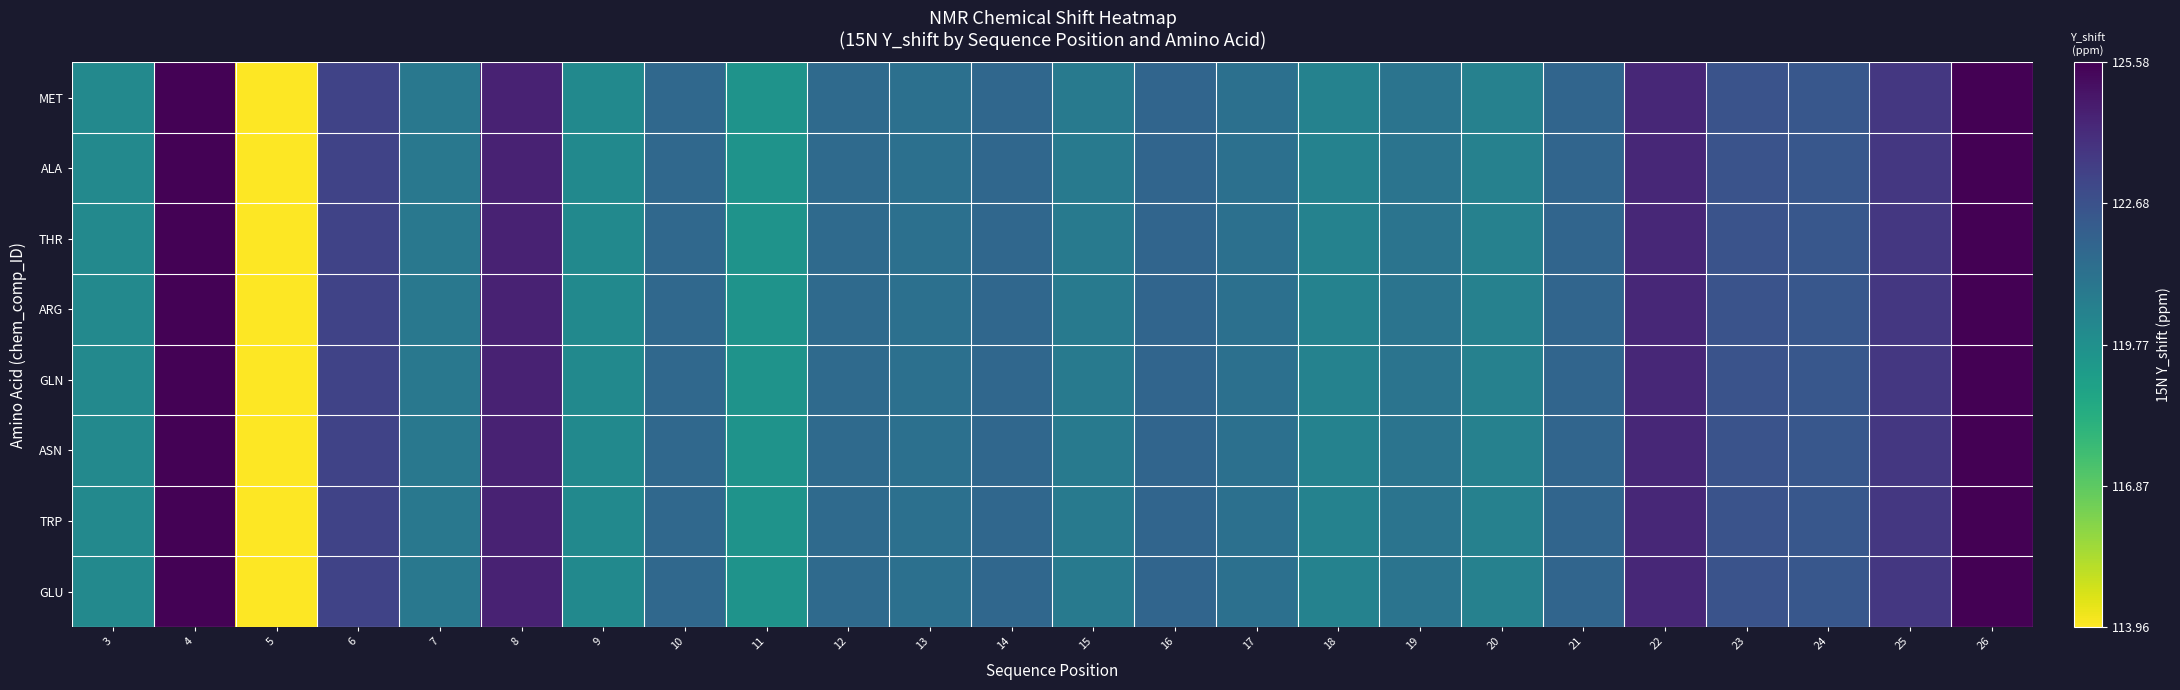

What is the total value across all series at 17?

970.4